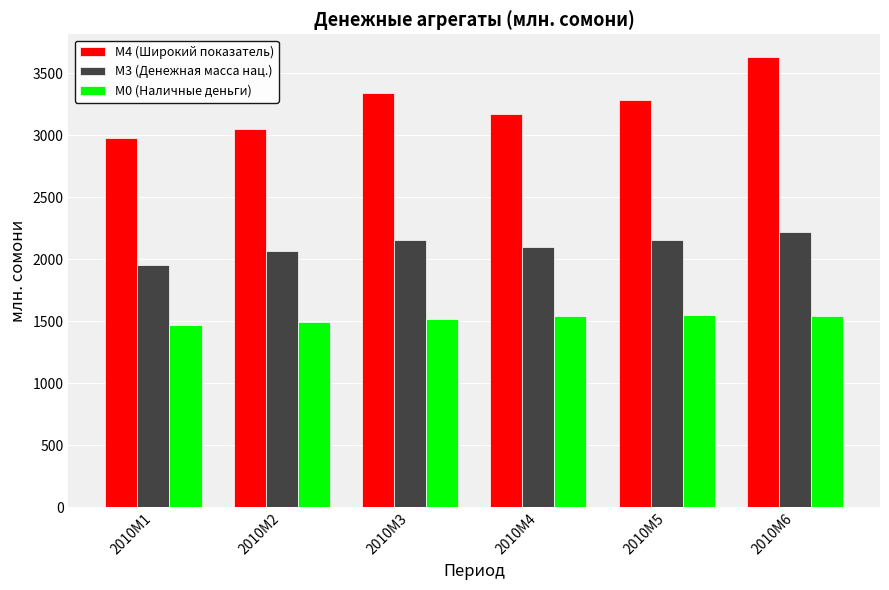

Is it true that М0 (Наличные деньги) equals 2109.2 at 2010M3?

False